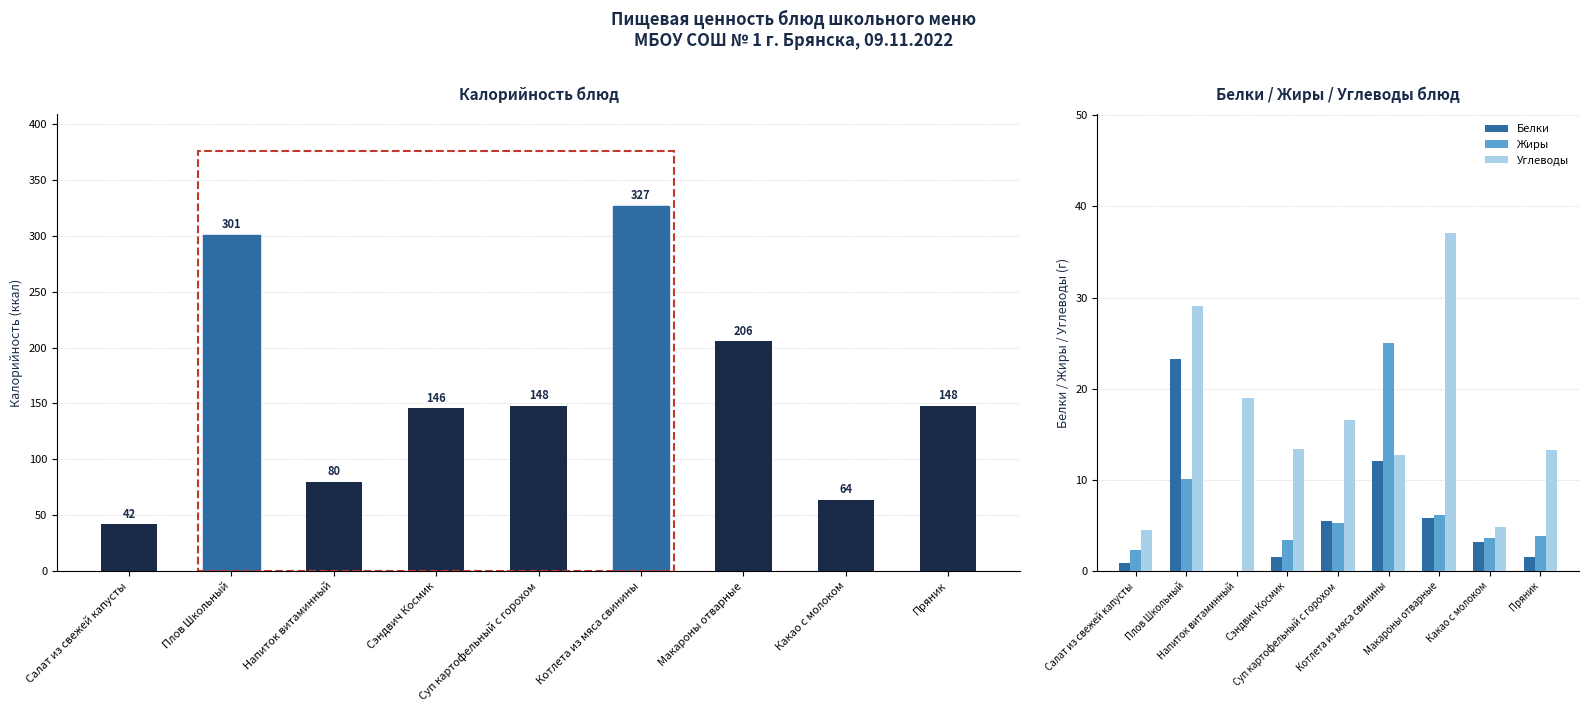

What is the average value of the Белки series?

6.0